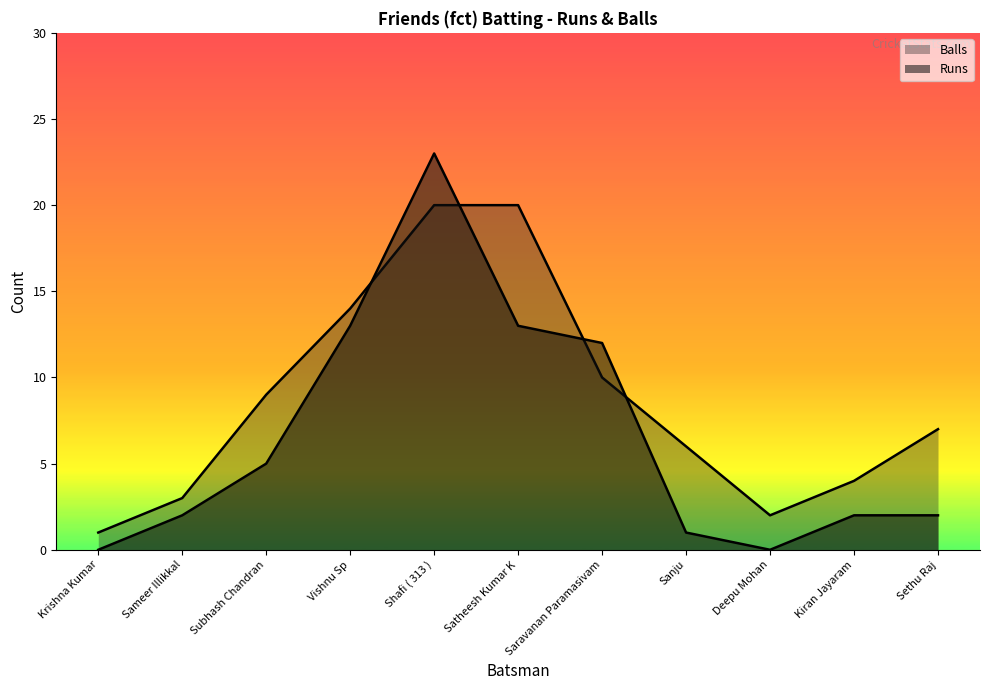

True or false: Runs has a value of 12 at Saravanan Paramasivam.

True